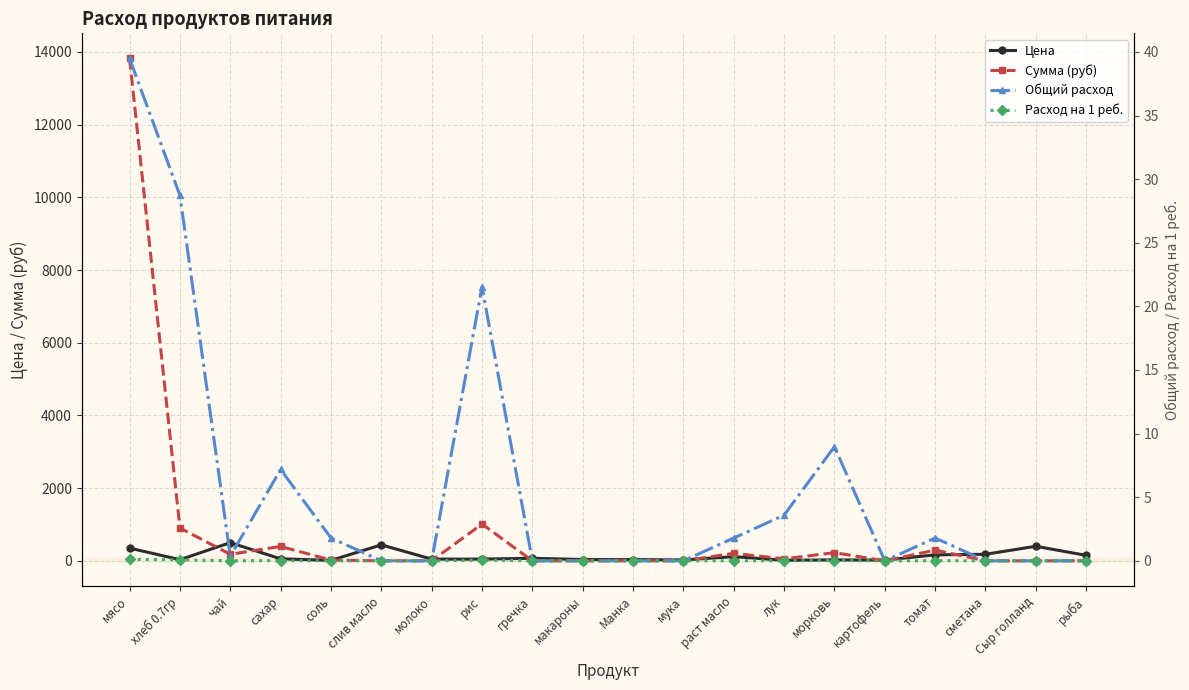

List the series in order of their peak value, lowest first.

Расход на 1 реб., Общий расход, Цена, Сумма (руб)